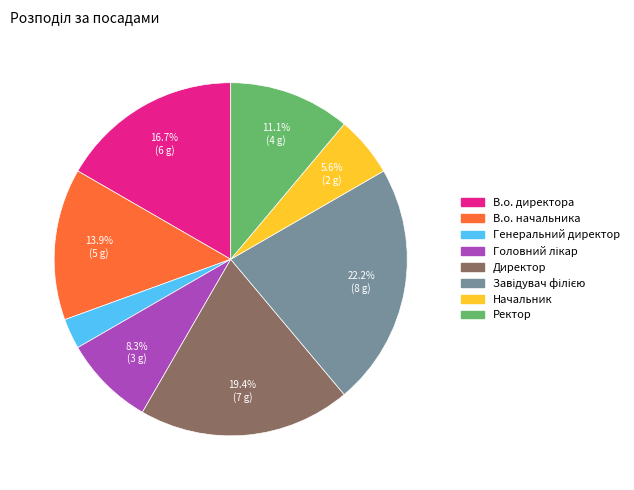

Which has a higher value, Генеральний директор or В.о. директора?

В.о. директора